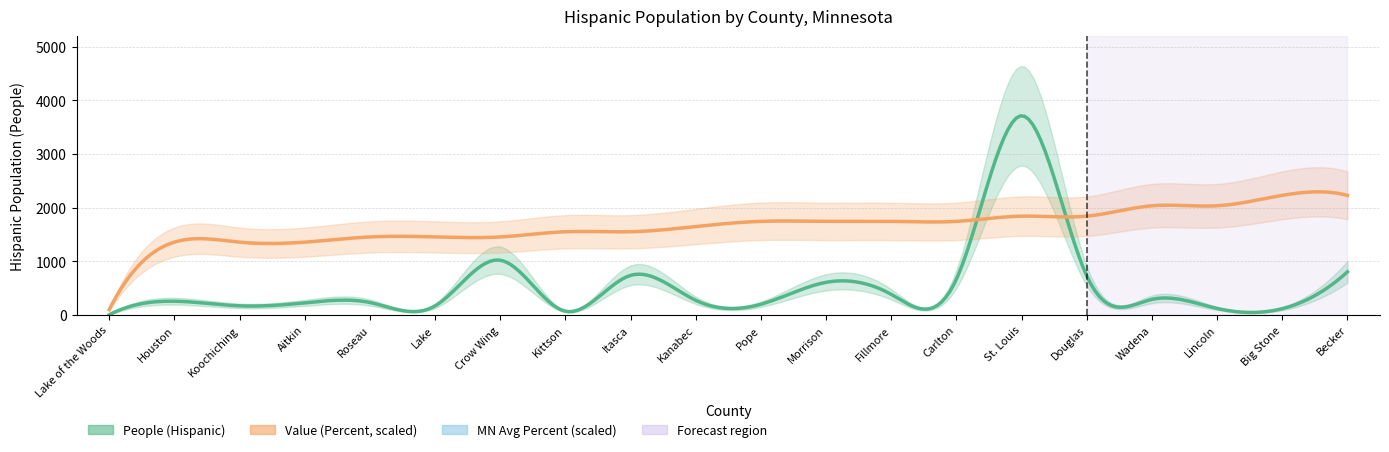

How many lines are shown in the chart?

2